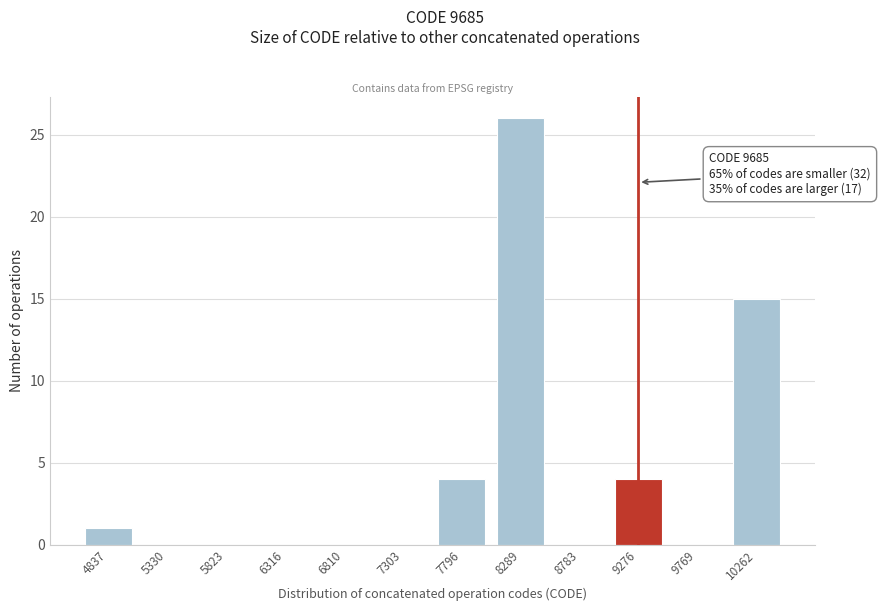

Reading left to right, what are all the values shown in this chart?

4837=1	5330=0	5823=0	6316=0	6810=0	7303=0	7796=4	8289=26	8783=0	9276=4	9769=0	10262=15